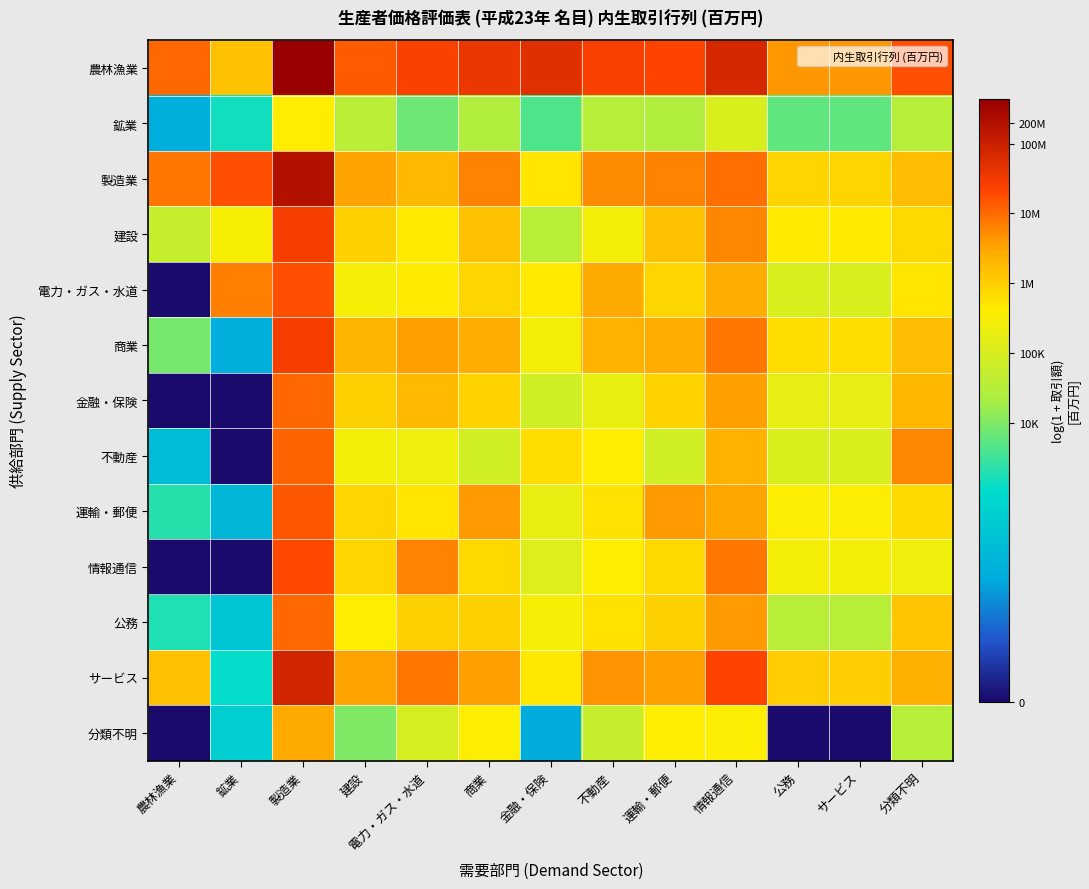

At which category does the chart reach its minimum across all series?

農林漁業